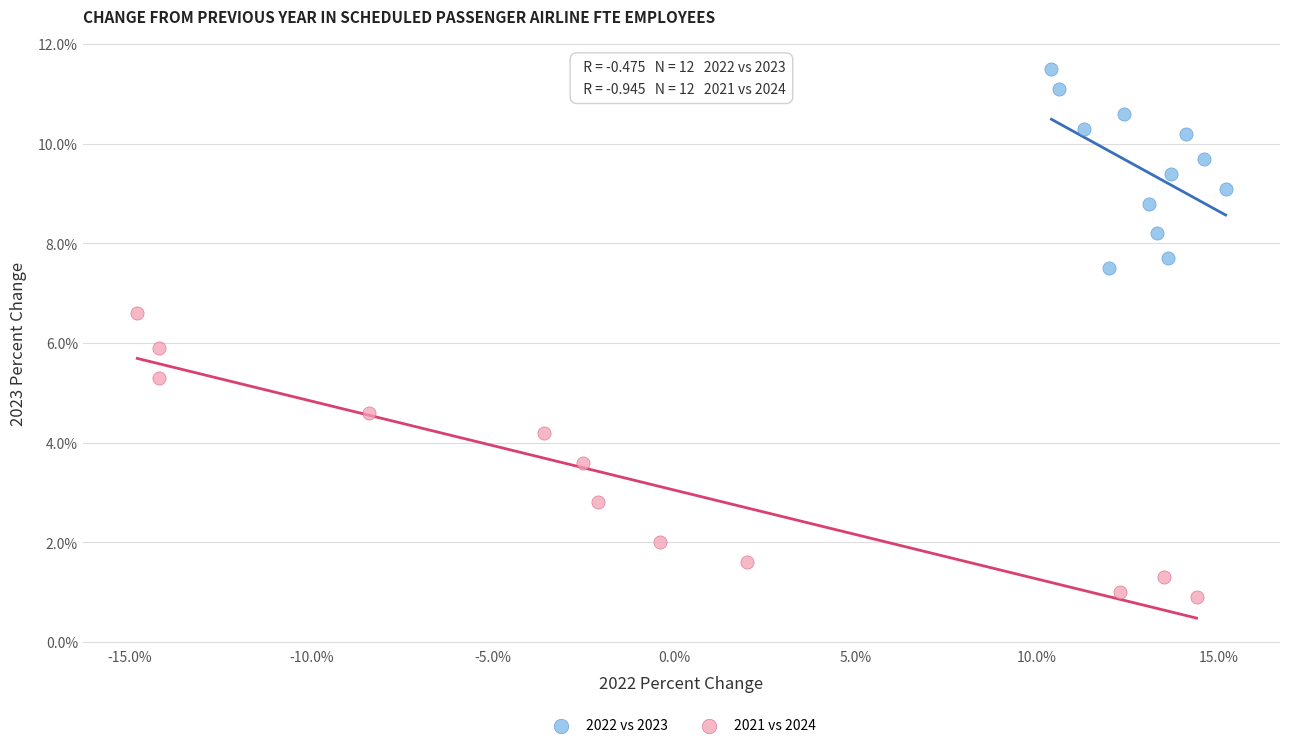

Which series reaches the minimum Y coordinate?

2021 vs 2024